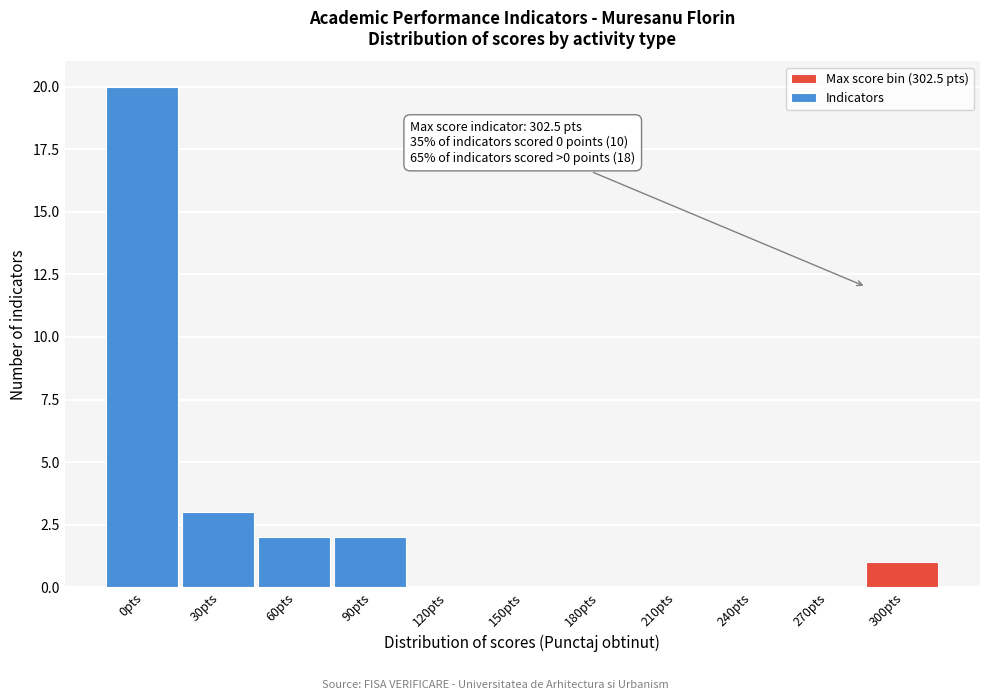

Reading left to right, extract all data points from this chart.

0pts=20	30pts=3	60pts=2	90pts=2	120pts=0	150pts=0	180pts=0	210pts=0	240pts=0	270pts=0	300pts=1